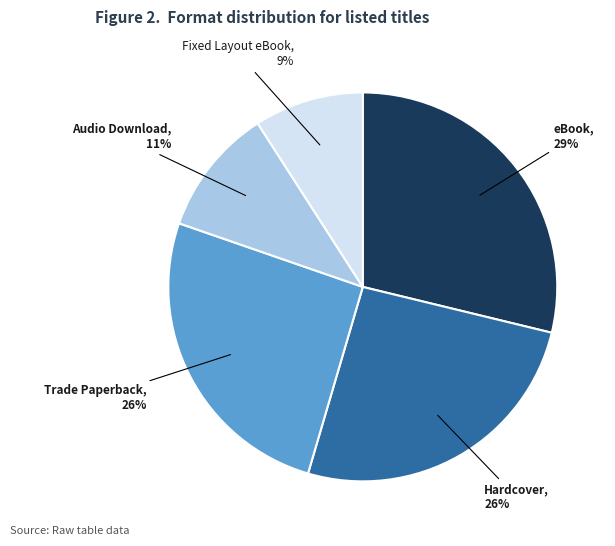

To the nearest percent, what is the average slice percentage?

20%